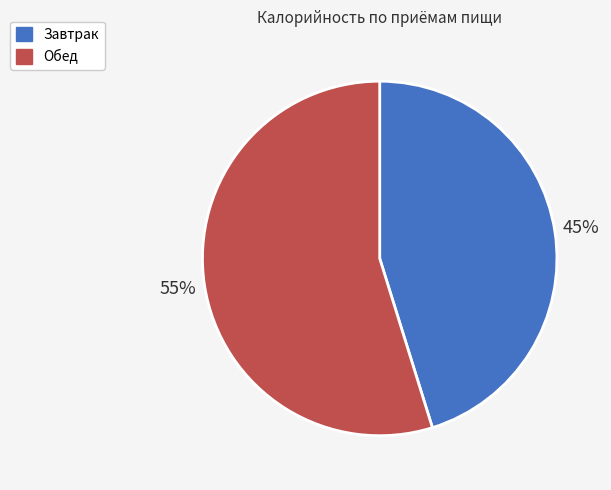

Is Завтрак the majority of the pie?

No